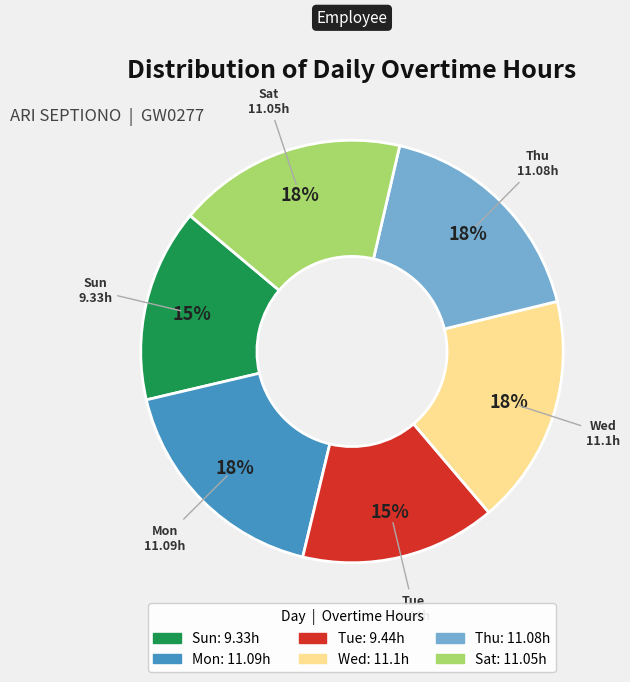

To the nearest percent, what is the difference between the largest and smallest slice percentages?

3%